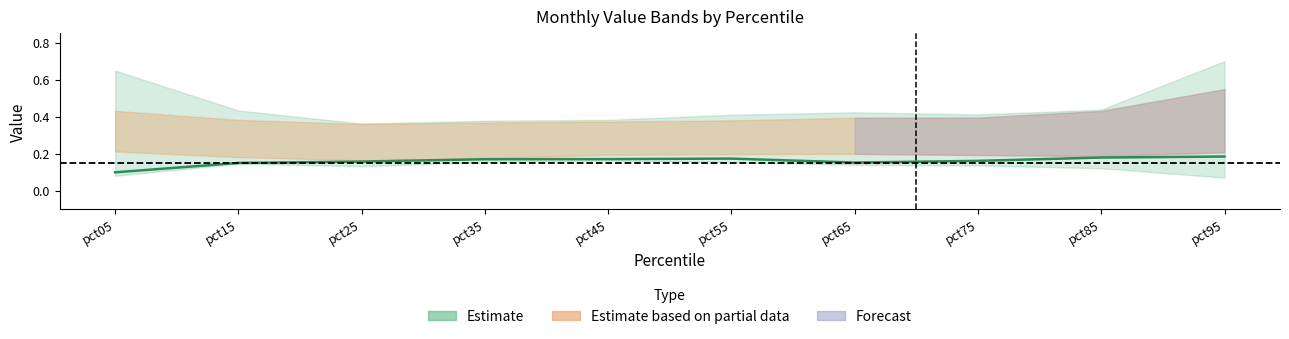

Does the chart have visible grid lines?

No